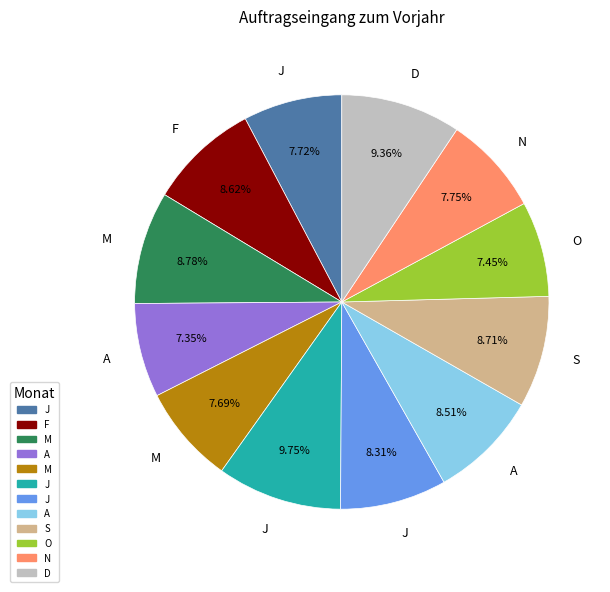

Is there a majority slice in this chart?

No